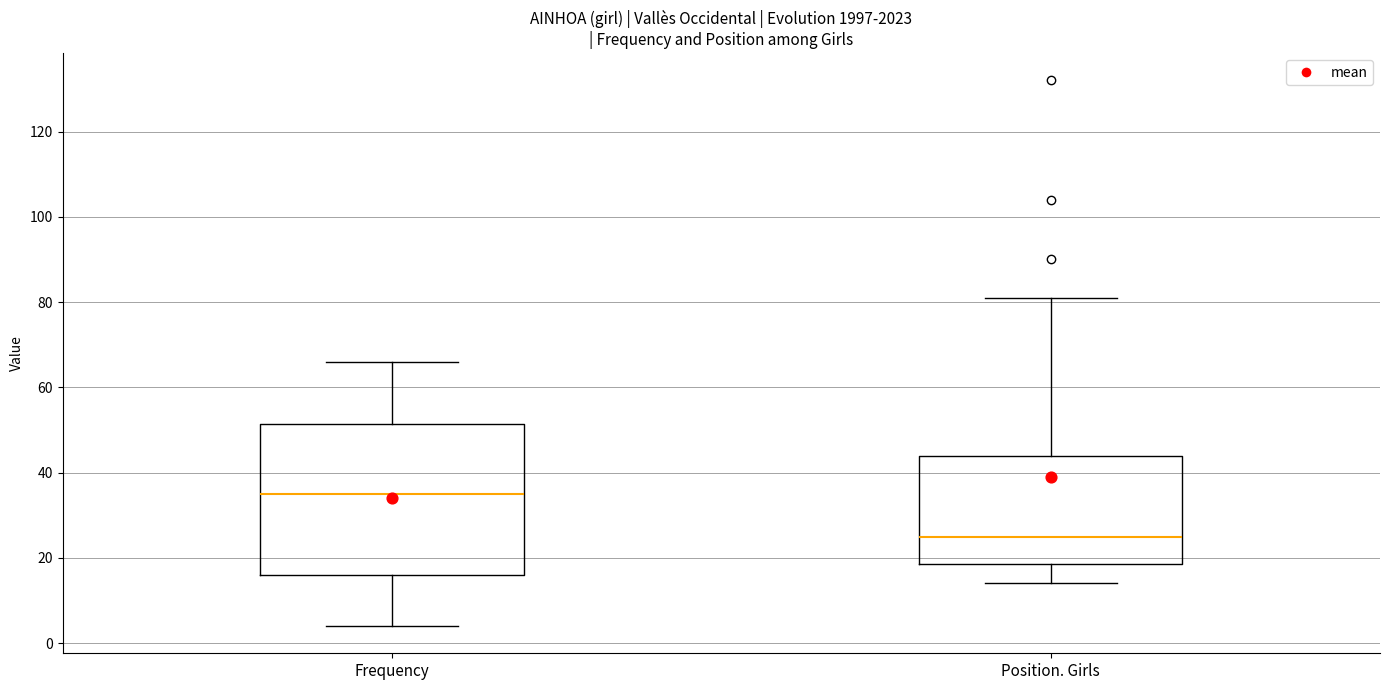

Reading left to right, transcribe this box plot: for each box, give where its median line is, the range the box spans, and where its two whiskers end, as read against the y-axis. The values are not printed on the chart, so give them approximately, as read against the axis.

Frequency: median 36, box 16 to 52, whiskers 4 to 66
Position. Girls: median 26, box 18 to 44, whiskers 14 to 82